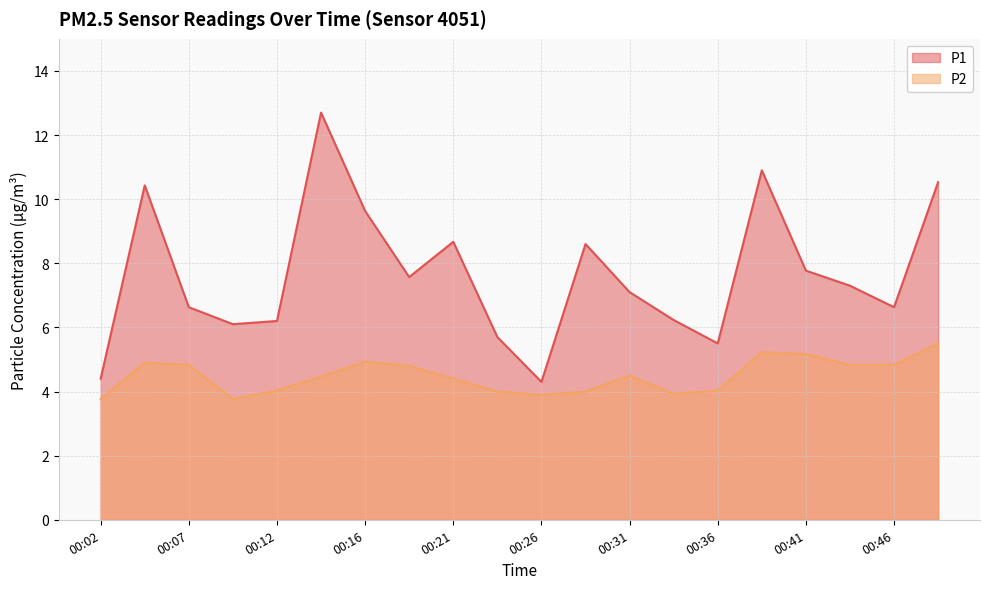

List the series in order of their overall mean, lowest first.

P2, P1